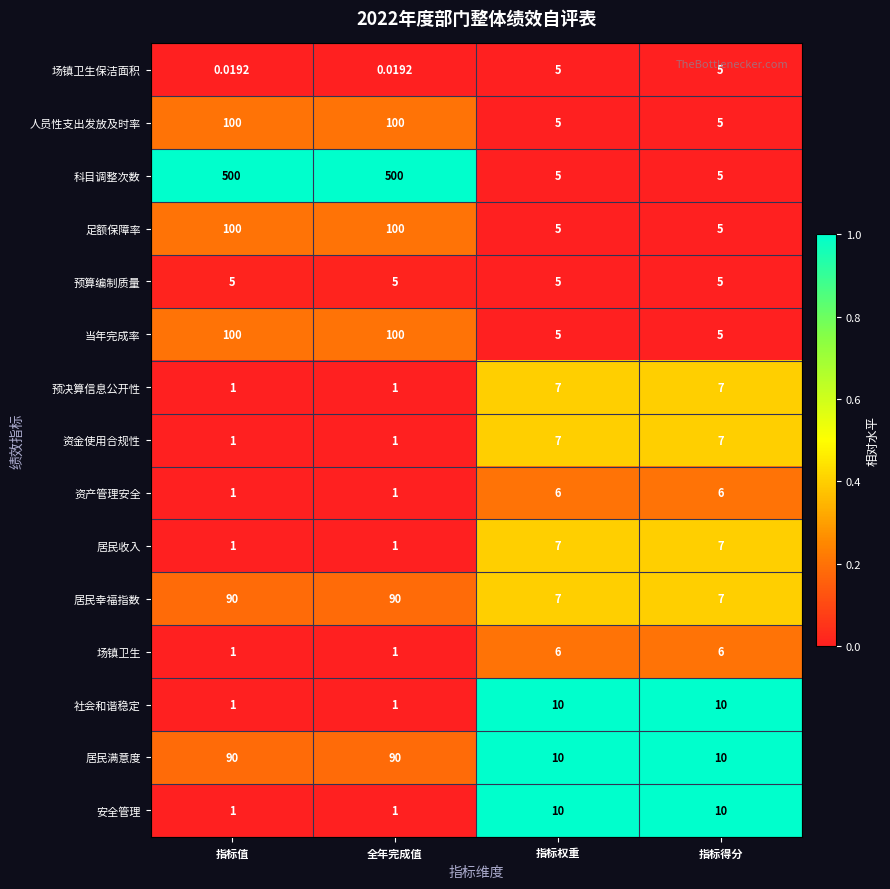

Which series has the largest range (max minus min)?

科目调整次数